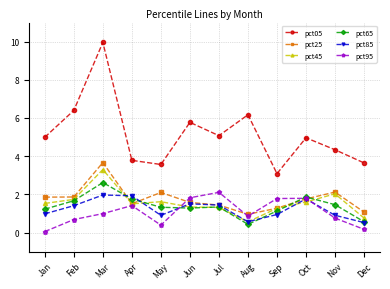

What are all the series names shown in the legend?

pct05, pct25, pct45, pct65, pct85, pct95